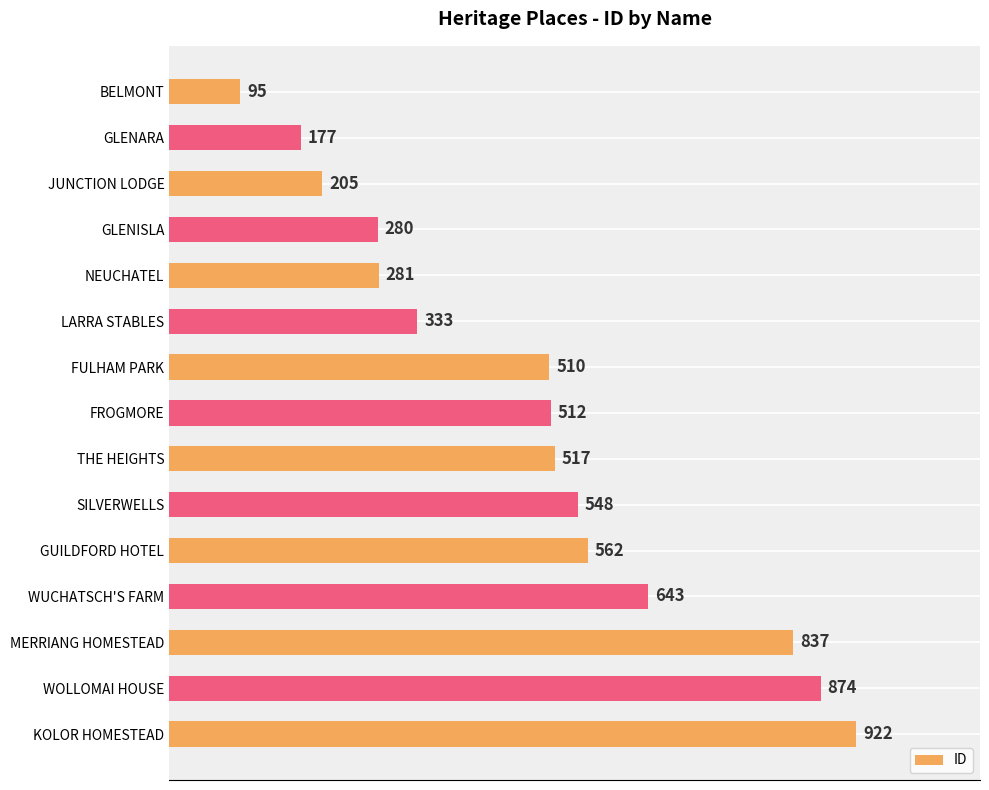

What is the ratio of the value at FULHAM PARK to the value at FROGMORE?

1.0